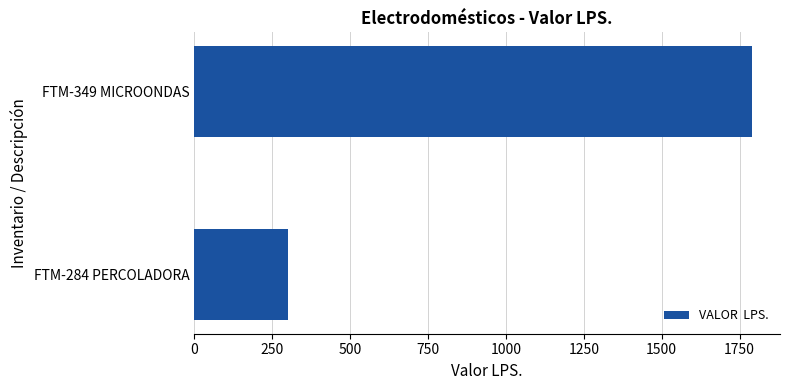

What is the sum of all values?

2090